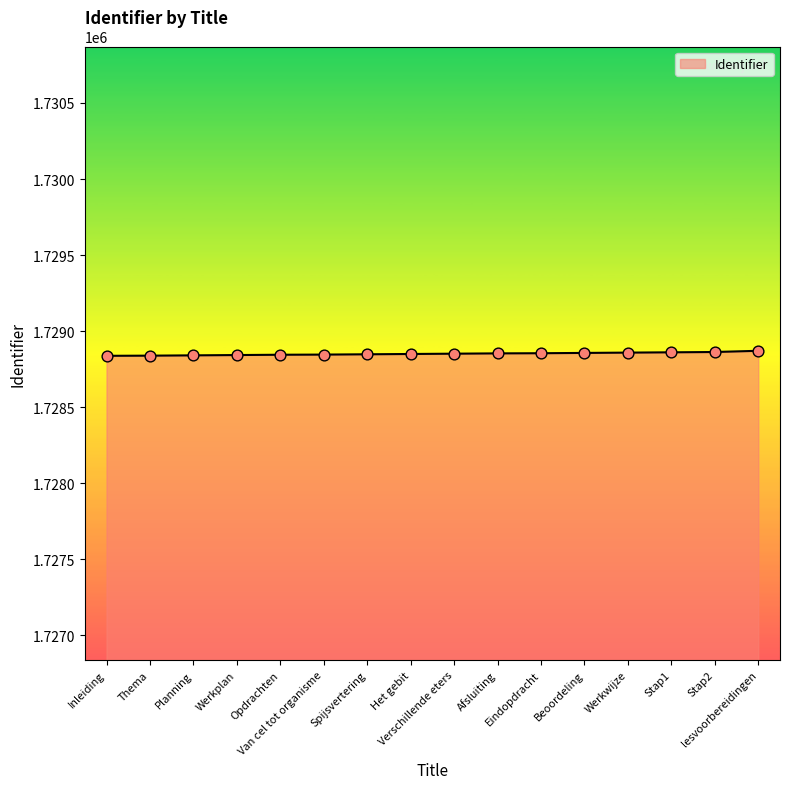

What is the greatest value displayed?

1728871